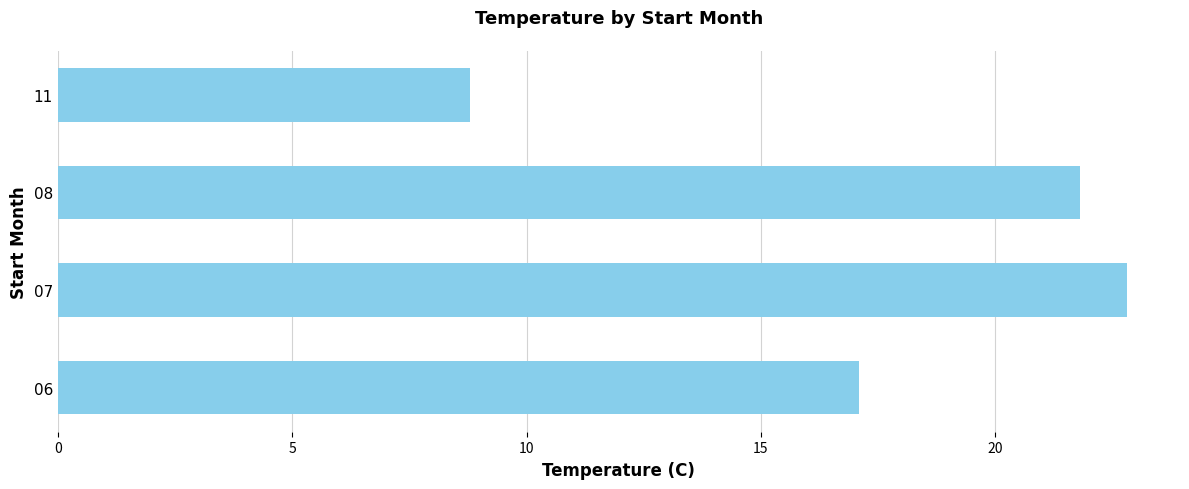

Where is the data nearest to the value 15?

06